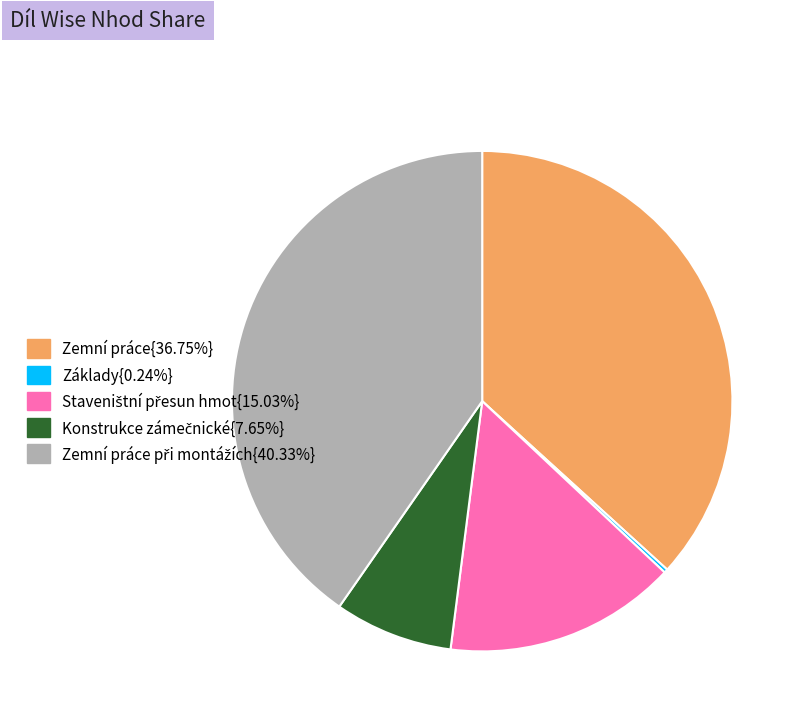

Is there any slice that represents more than half of the pie?

No